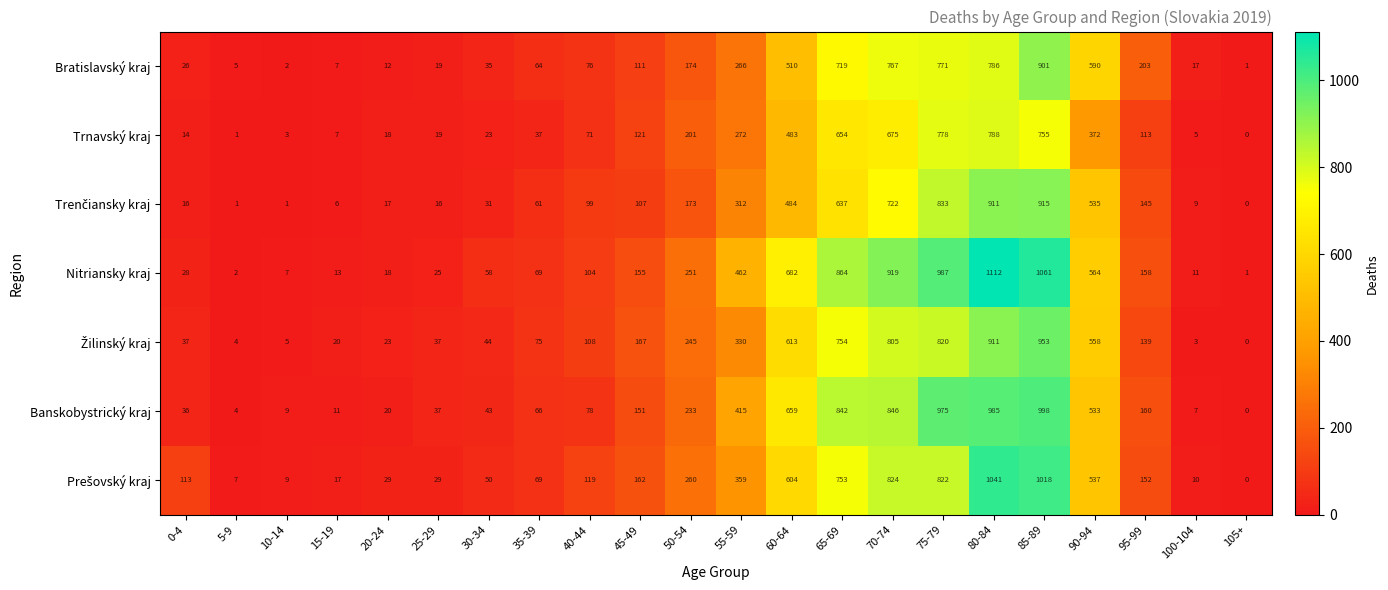

What is the maximum value shown in the chart?

1112